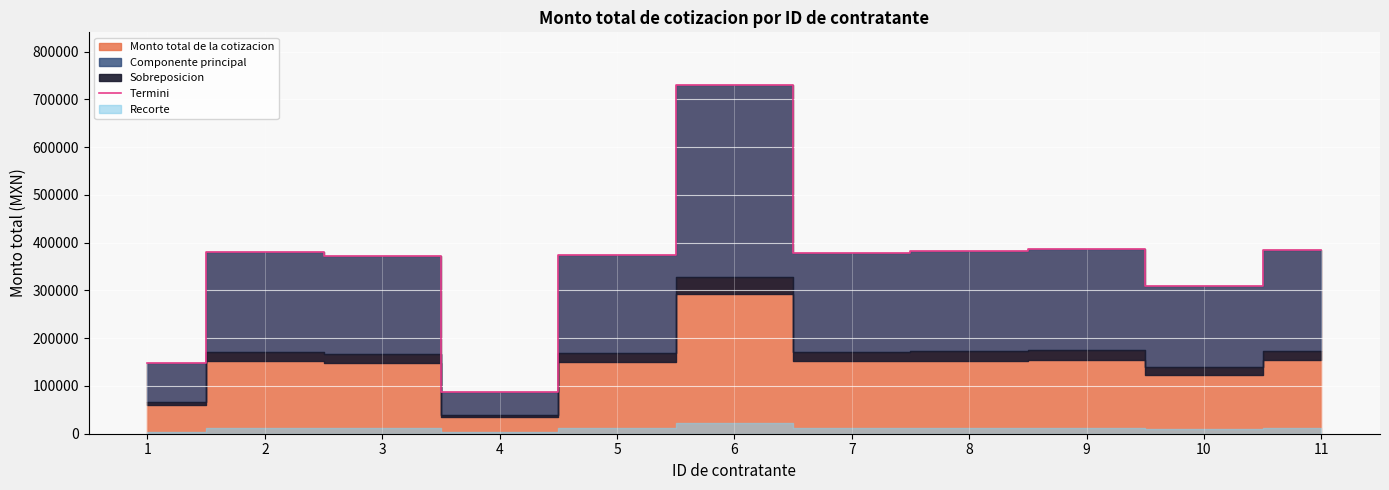

How many points are lower than both their immediate neighbors (excluding endpoints)?

3